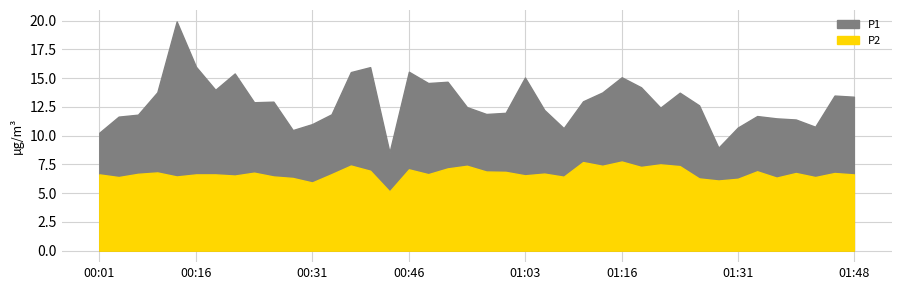

How many interior local valleys does the P2 series have?

13